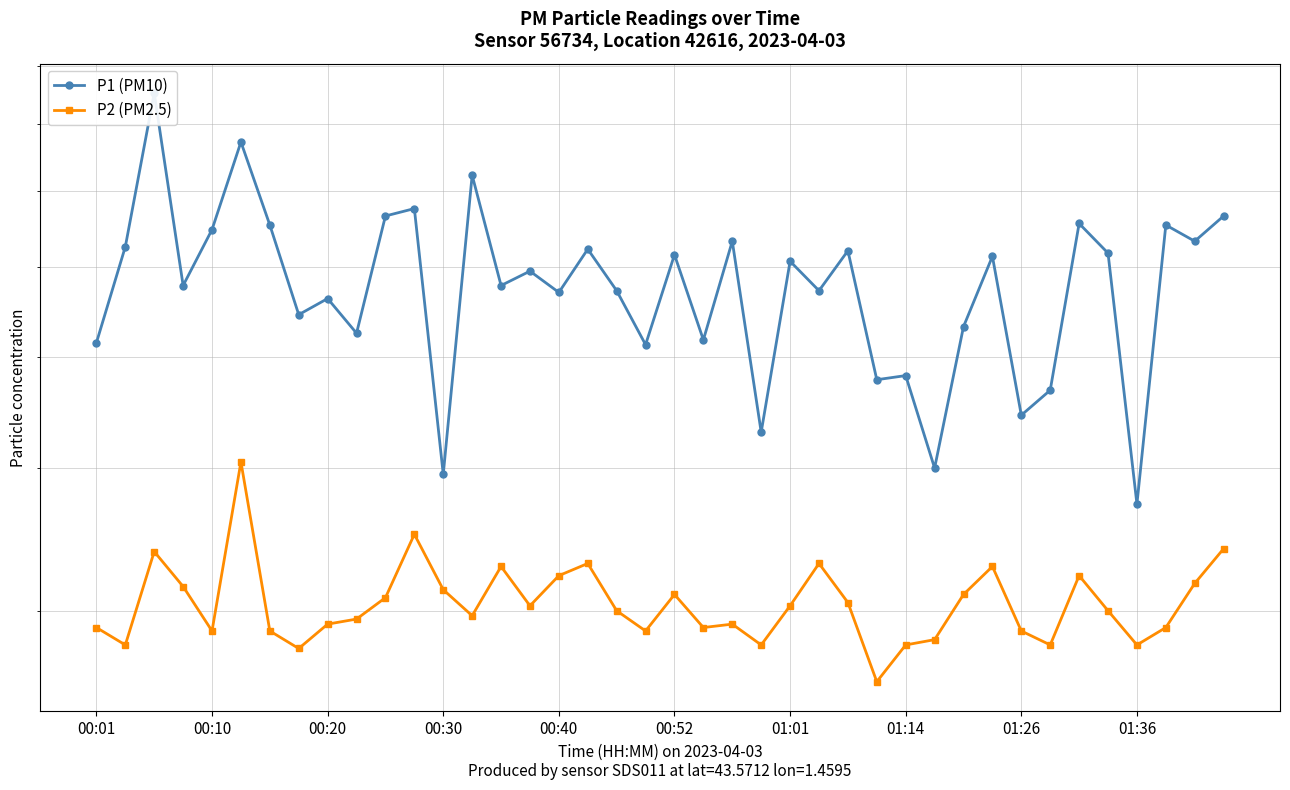

What is the smallest value displayed?

2.6